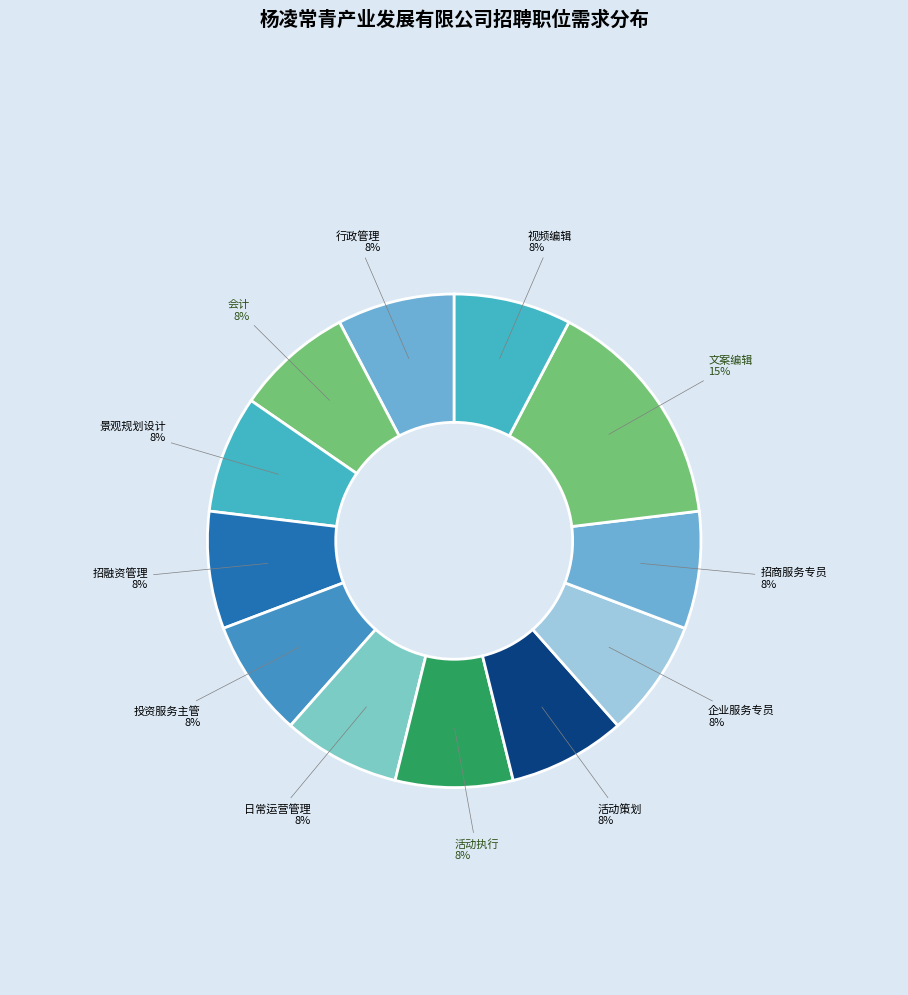

To the nearest percent, what is the combined percentage of 活动策划 and 招融资管理?

15%